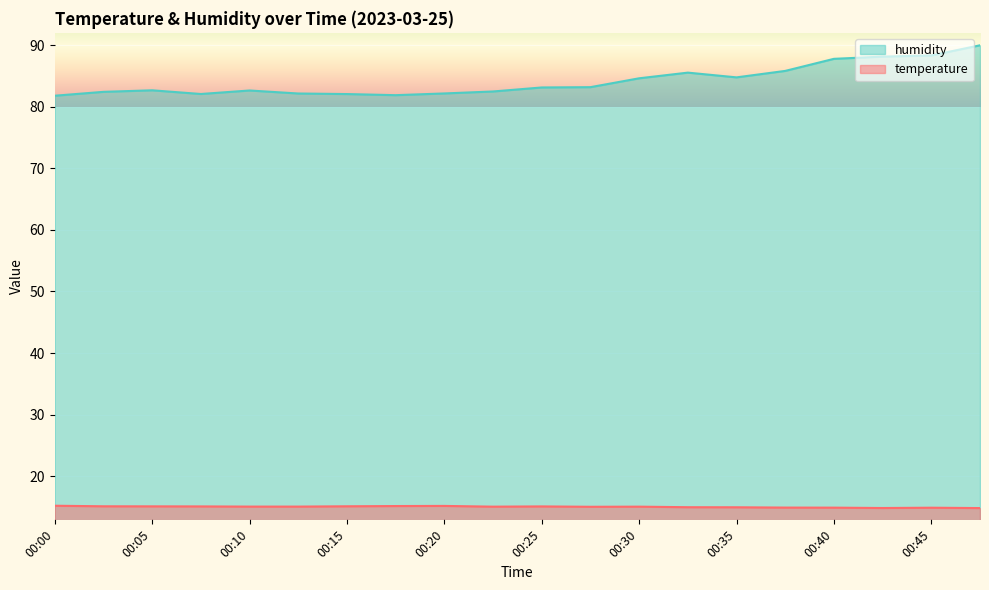

At which label is humidity closest to 85?

00:35